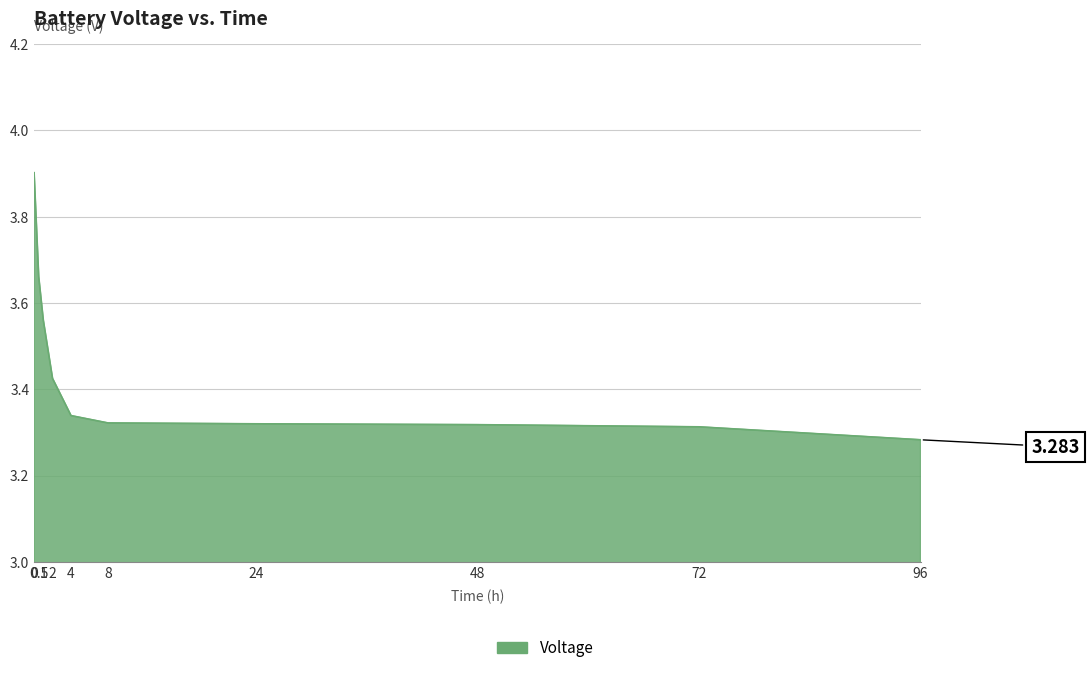

Reading left to right, what are all the values shown in this chart?

0=3.9	0.5=3.7	1=3.6	2=3.4	4=3.3	8=3.3	24=3.3	48=3.3	72=3.3	96=3.3